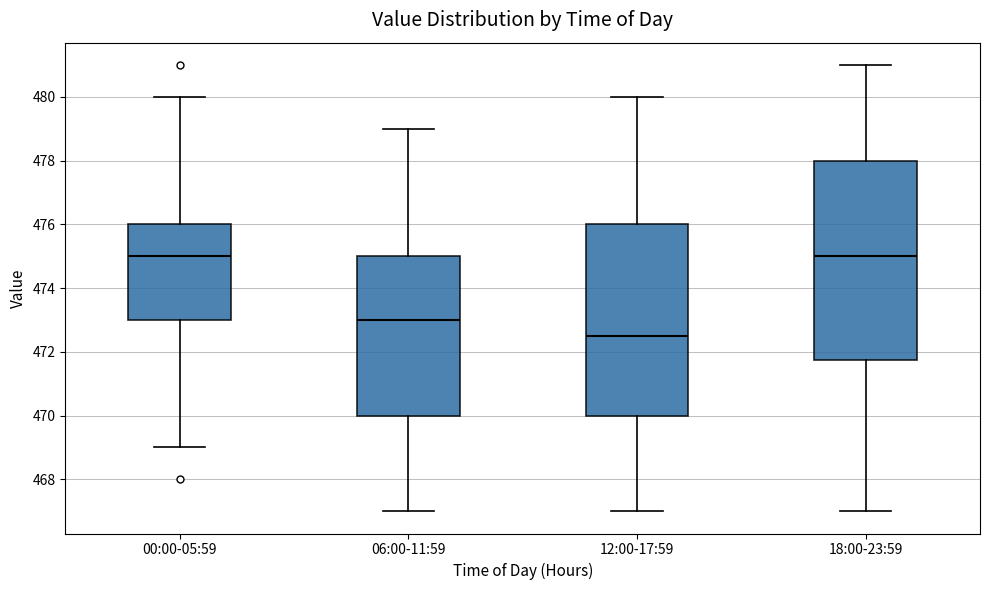

Reading left to right, read every box against the y-axis: the position of its median line, the range the box covers, and the ends of its whiskers. The values are not printed on the chart, so give them approximately, as read against the axis.

00:00-05:59: median 475.0, box 473.0 to 476.0, whiskers 469.0 to 480.0
06:00-11:59: median 473.0, box 470.0 to 475.0, whiskers 467.0 to 479.0
12:00-17:59: median 472.6, box 470.0 to 476.0, whiskers 467.0 to 480.0
18:00-23:59: median 475.0, box 471.8 to 478.0, whiskers 467.0 to 481.0